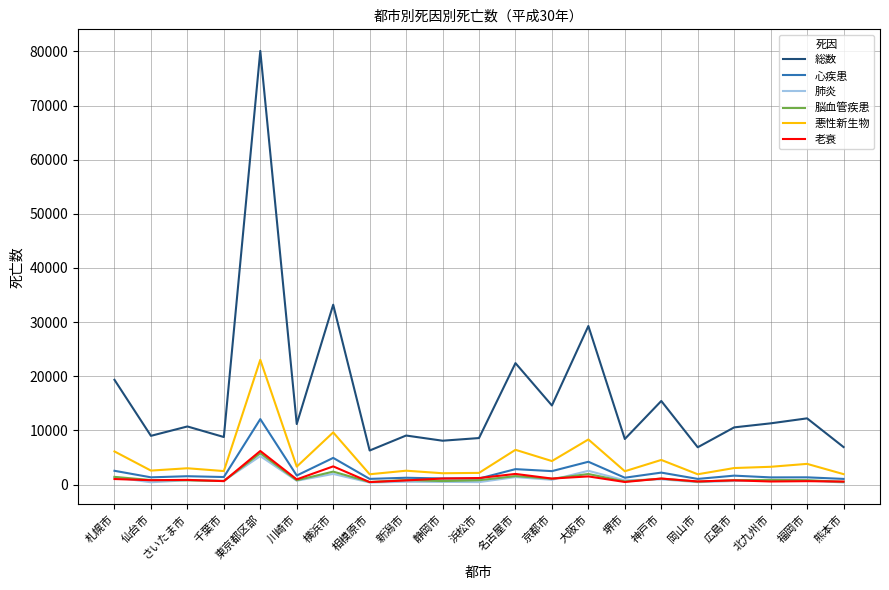

What is the total value across all series at 千葉市?

14644